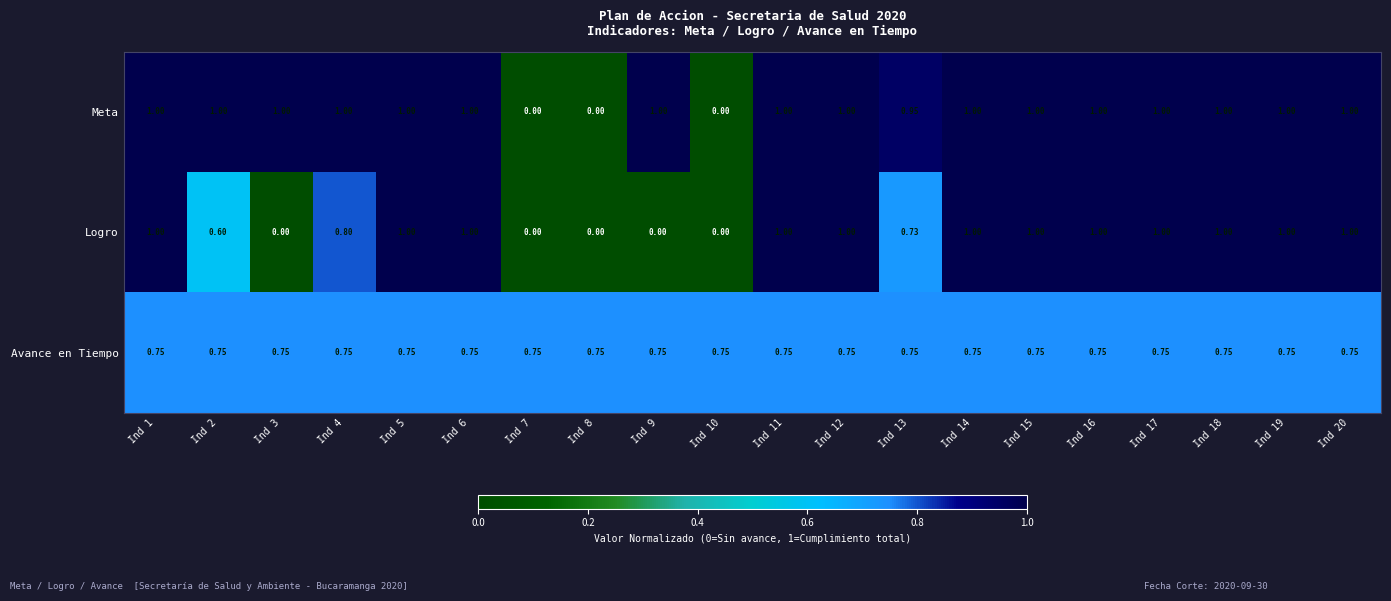

Between Ind 3 and Ind 13, which series saw the biggest shift?

Logro